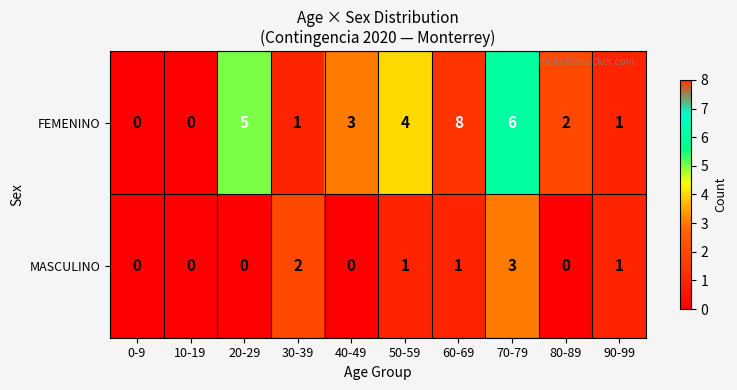

How many MASCULINO values are between 0 and 1?

8